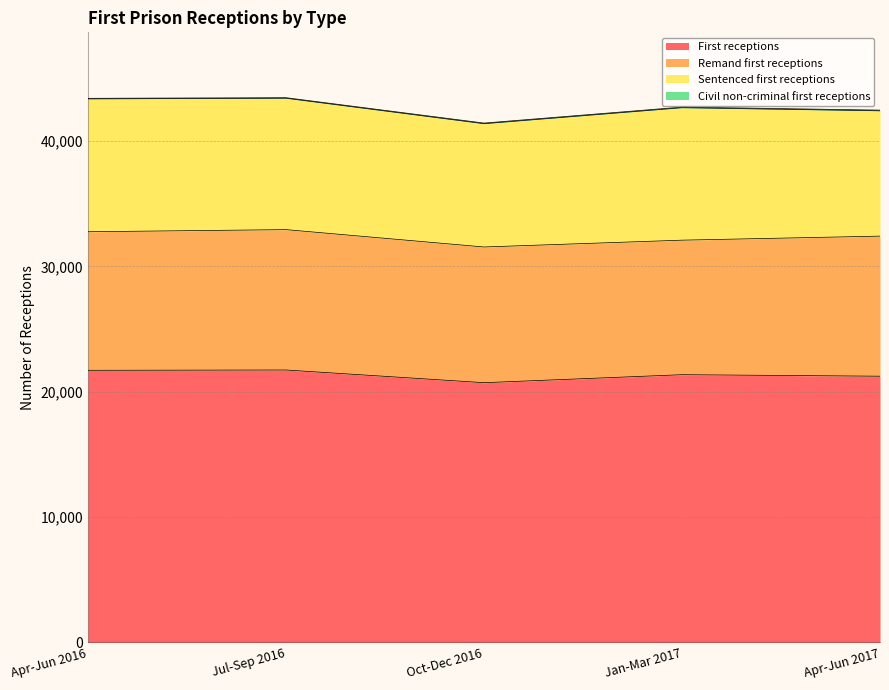

Between Oct-Dec 2016 and Apr-Jun 2017, which series saw the biggest shift?

First receptions